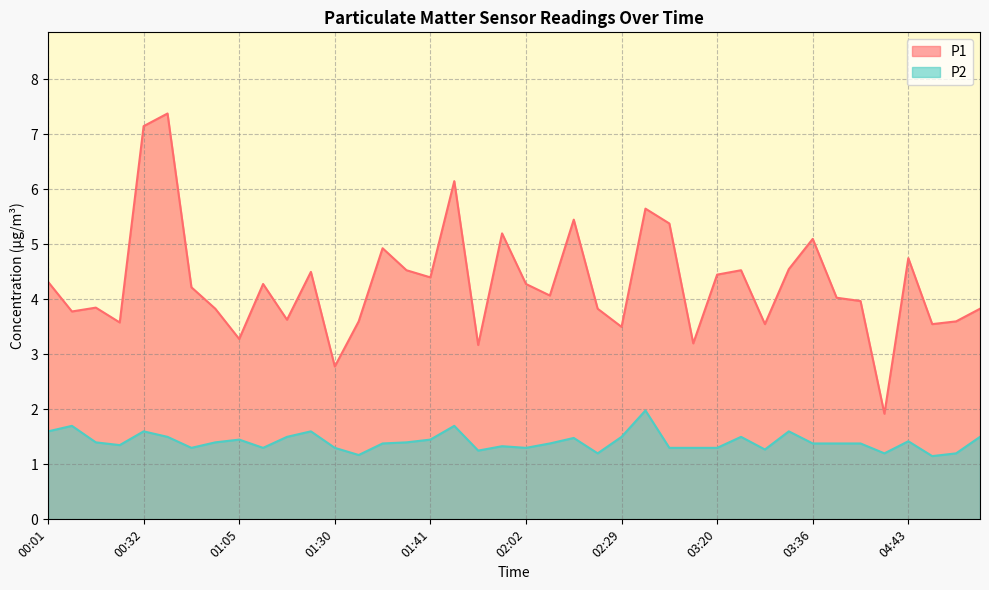

Reading left to right, extract all data points from this chart.

P1: 4.3	3.8	3.9	3.6	7.2	7.4	4.2	3.8	3.3	4.3	3.6	4.5	2.8	3.6	4.9	4.5	4.4	6.2	3.2	5.2	4.3	4.1	5.5	3.8	3.5	5.7	5.4	3.2	4.5	4.5	3.5	4.5	5.1	4.0	4.0	1.9	4.8	3.5	3.6	3.8
P2: 1.6	1.7	1.4	1.4	1.6	1.5	1.3	1.4	1.4	1.3	1.5	1.6	1.3	1.2	1.4	1.4	1.4	1.7	1.2	1.3	1.3	1.4	1.5	1.2	1.5	2.0	1.3	1.3	1.3	1.5	1.3	1.6	1.4	1.4	1.4	1.2	1.4	1.1	1.2	1.5